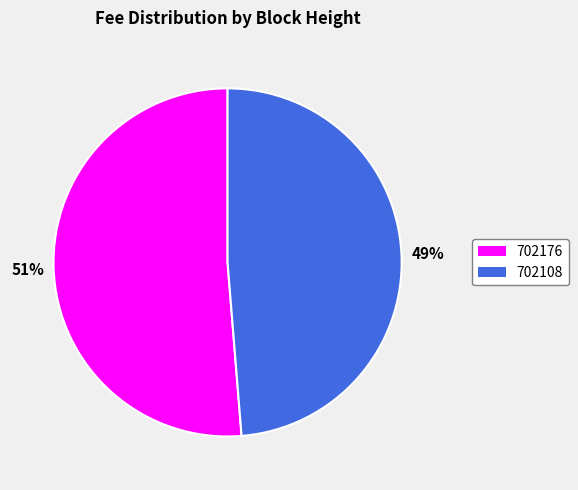

To the nearest percent, what is the average slice percentage?

50%